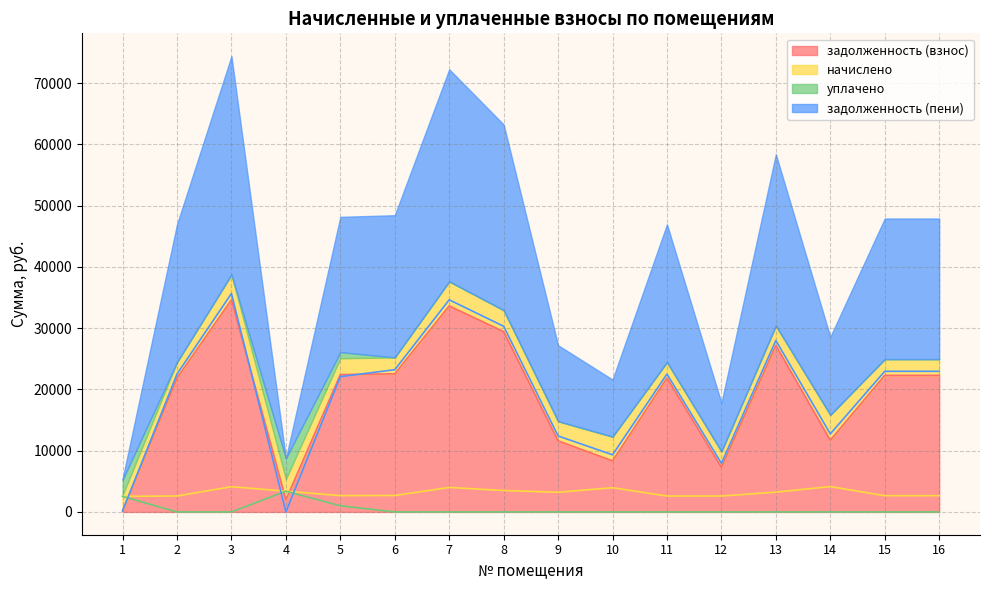

Where is задолженность (взнос) nearest to the value 17401?

2